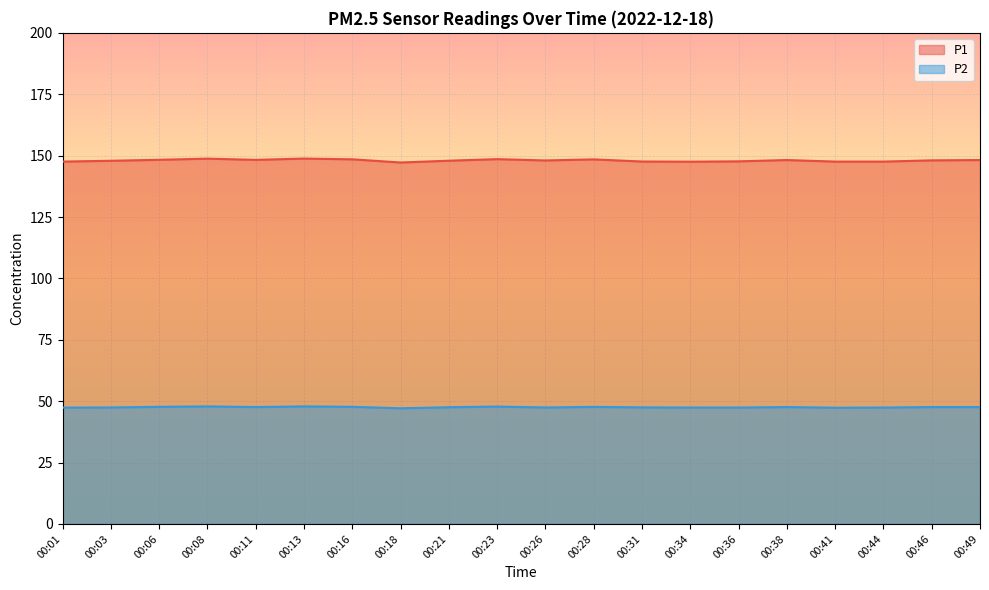

What are all the series names shown in the legend?

P1, P2